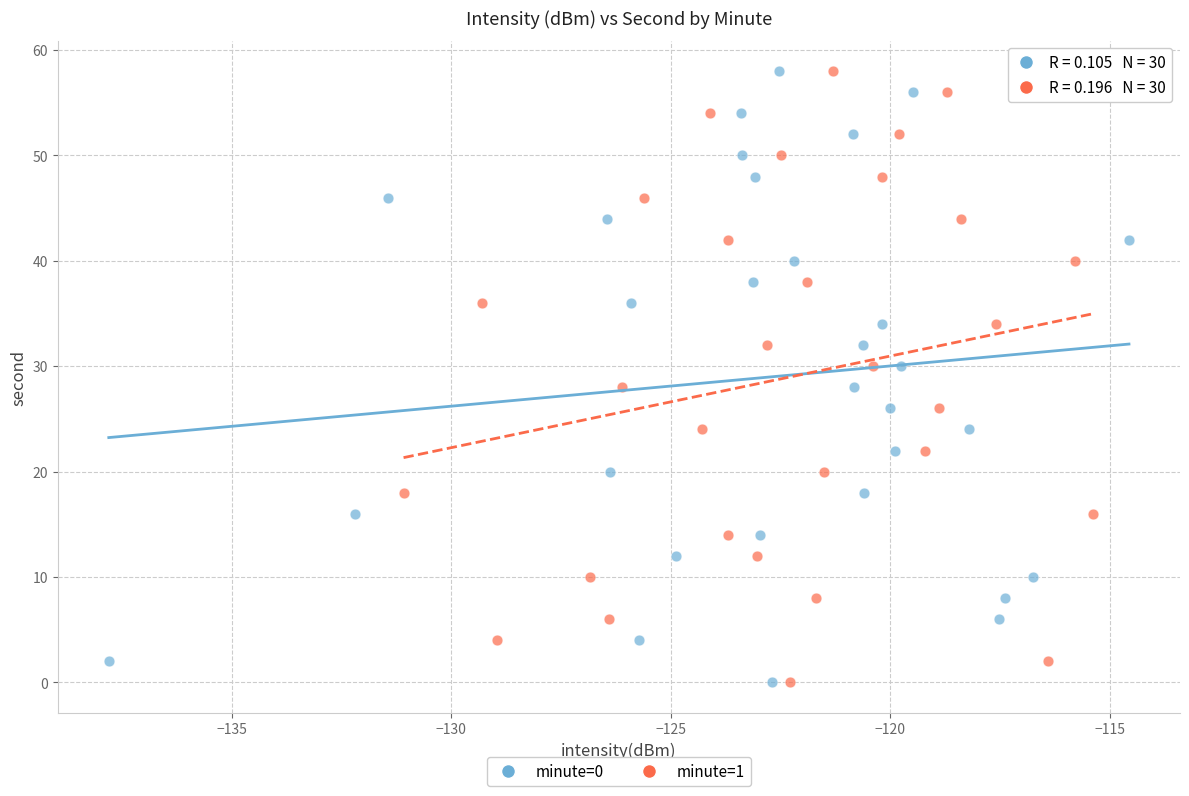

What are all the series names shown in the legend?

minute=0, minute=1